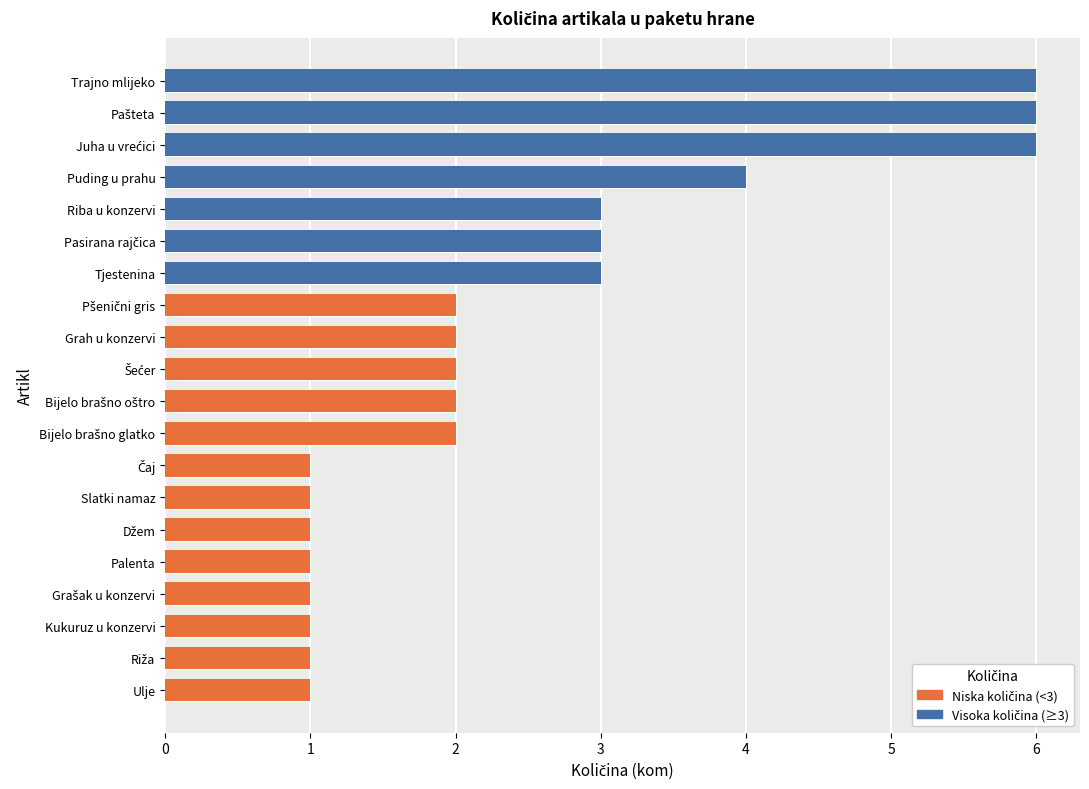

Are the bars grouped side by side (vs. stacked)?

No